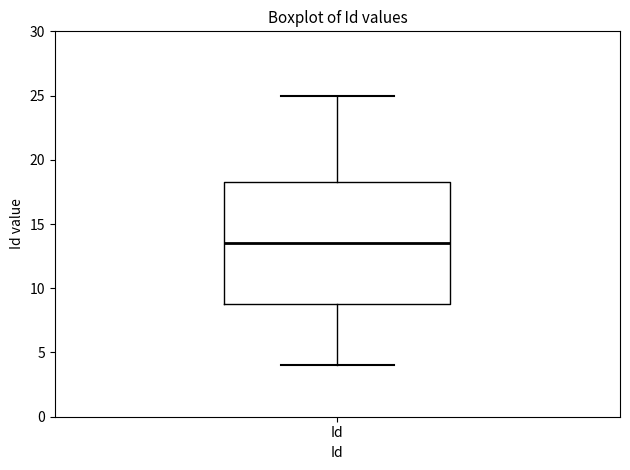

Transcribe this box plot: give where the median line is, the range the box spans, and where the two whiskers end, as read against the y-axis. The values are not printed on the chart, so give them approximately, as read against the axis.

median 13.5, box 9.0 to 18.5, whiskers 4.0 to 25.0